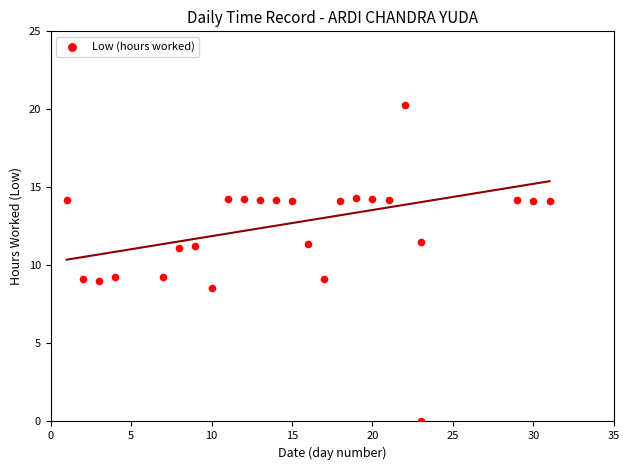

What is the range of Y values (max minus min)?

20.3